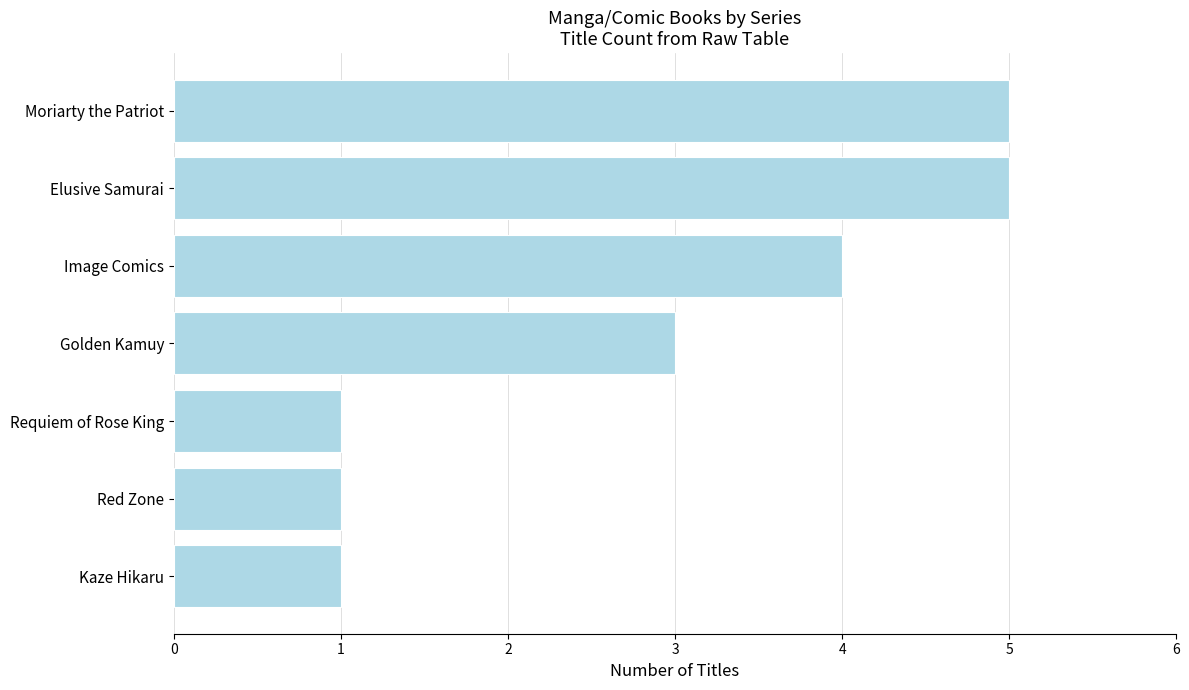

Approximately how many times larger is the value at Requiem of Rose King compared to Red Zone?

1.0